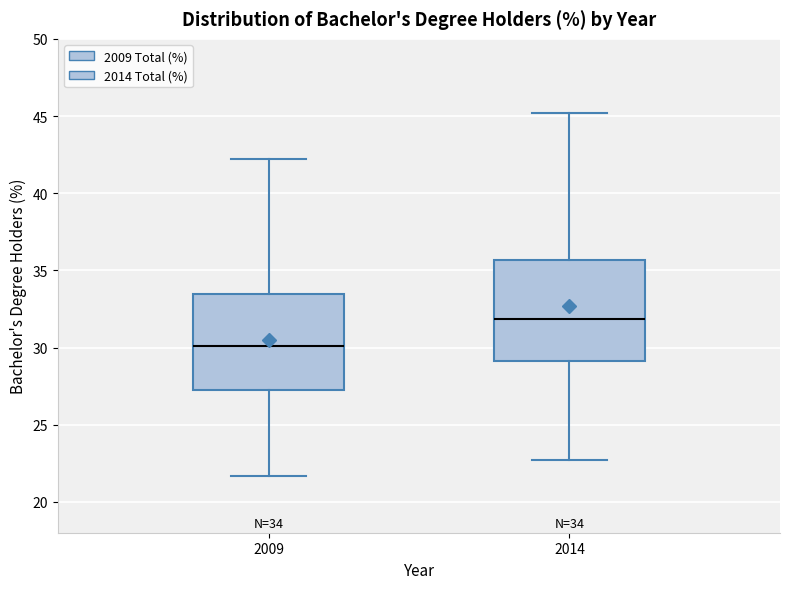

Which box has the lowest median line?

2009